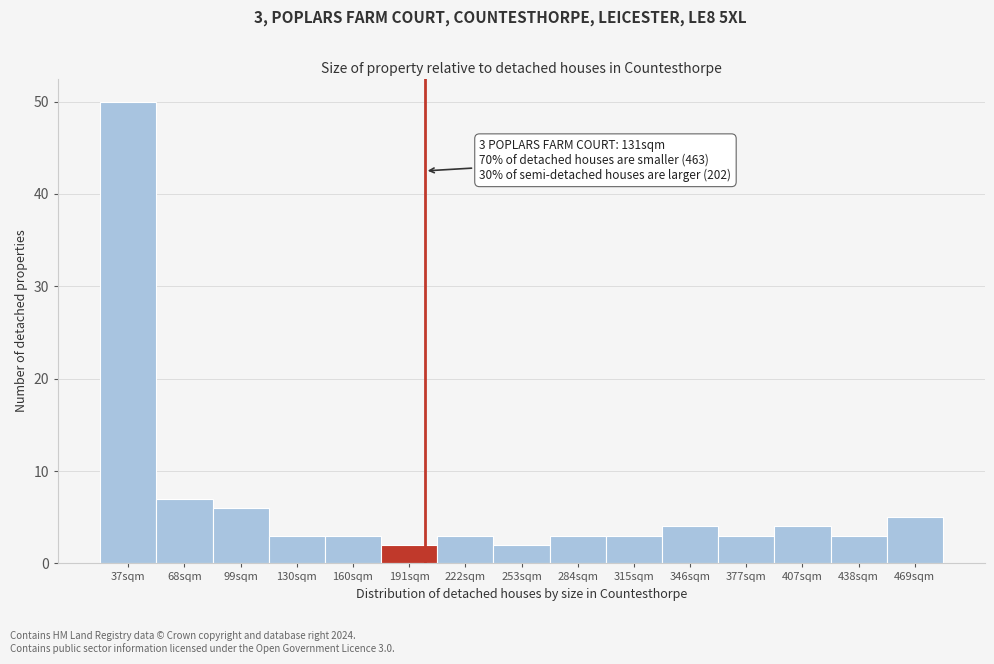

Reading left to right, what are all the values shown in this chart?

37sqm=50	68sqm=7	99sqm=6	130sqm=3	160sqm=3	191sqm=2	222sqm=3	253sqm=2	284sqm=3	315sqm=3	346sqm=4	377sqm=3	407sqm=4	438sqm=3	469sqm=5